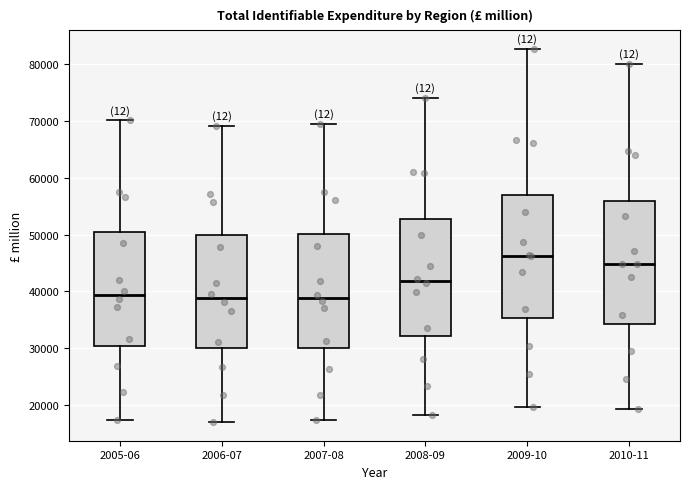

Where is the upper edge of the box for 2006-07 on the y-axis? The values are not printed on the chart, so give them approximately, as read against the axis.

50000